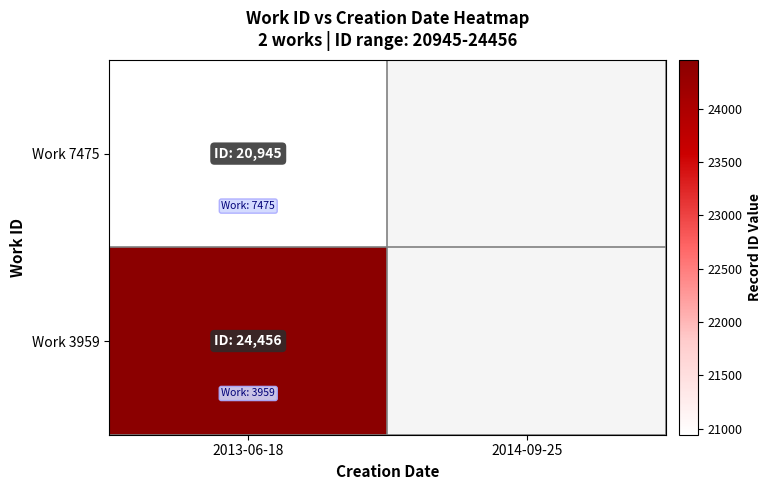

Which series has the largest range (max minus min)?

Work 7475